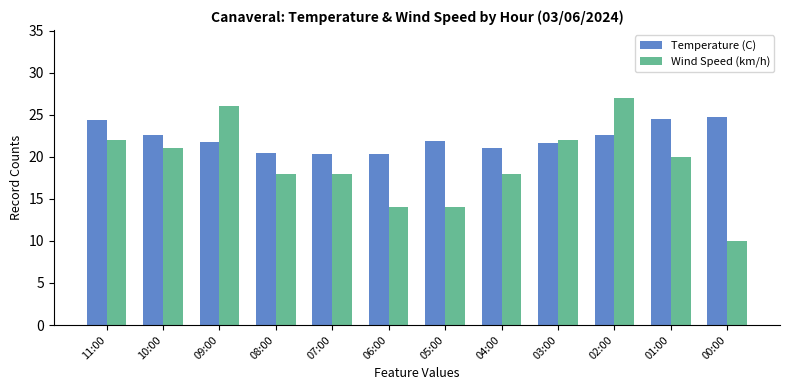

Where does the Temperature (C) series first go above 21?

11:00